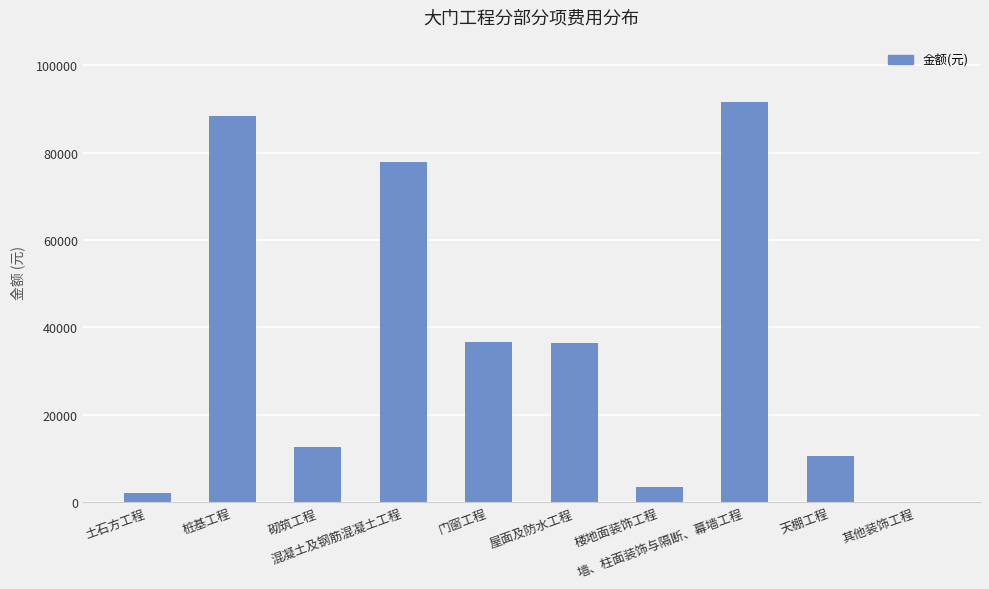

Is it true that the value at 屋面及防水工程 is 59573.4?

False